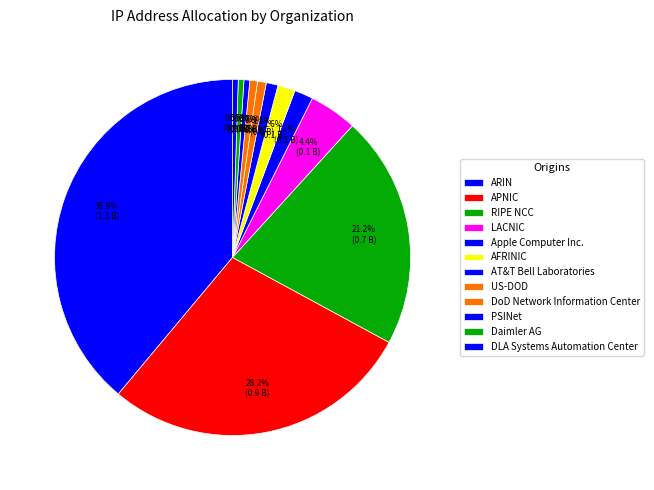

Is it true that Apple Computer Inc. is 2% of the pie?

True